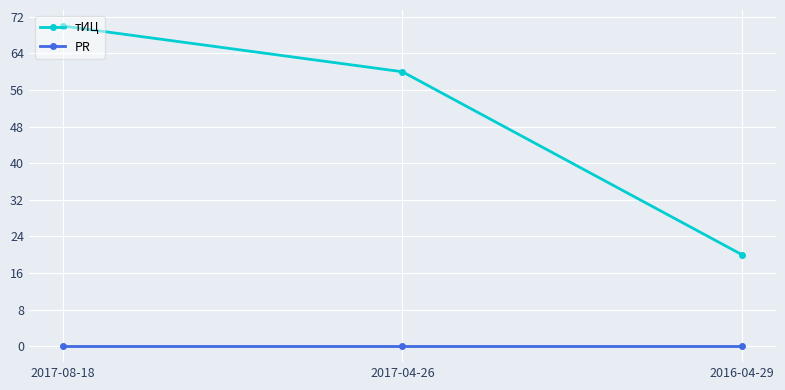

List the series in order of their overall mean, lowest first.

PR, тИЦ